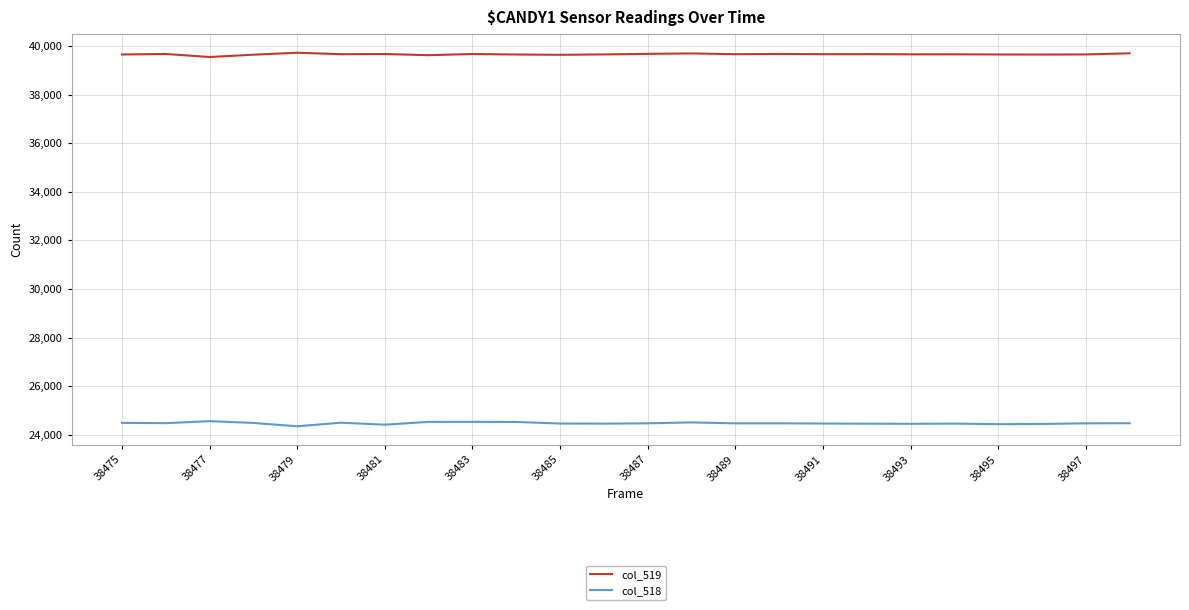

True or false: col_519 and col_518 intersect in this chart.

False